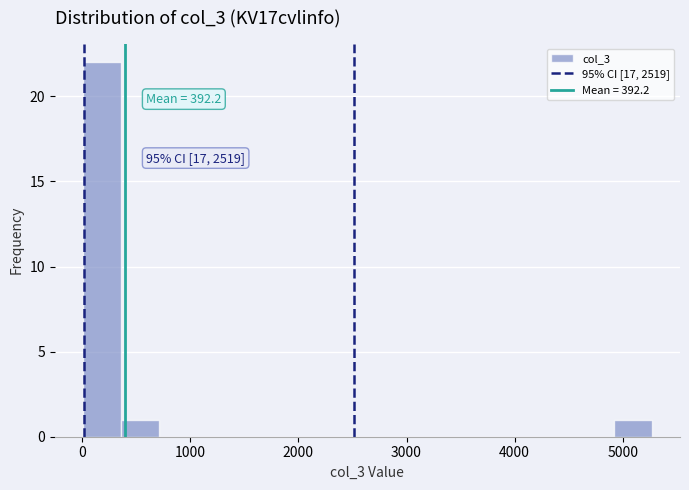

Read against the x-axis, roughly where is the centre of the tallest bar?

200